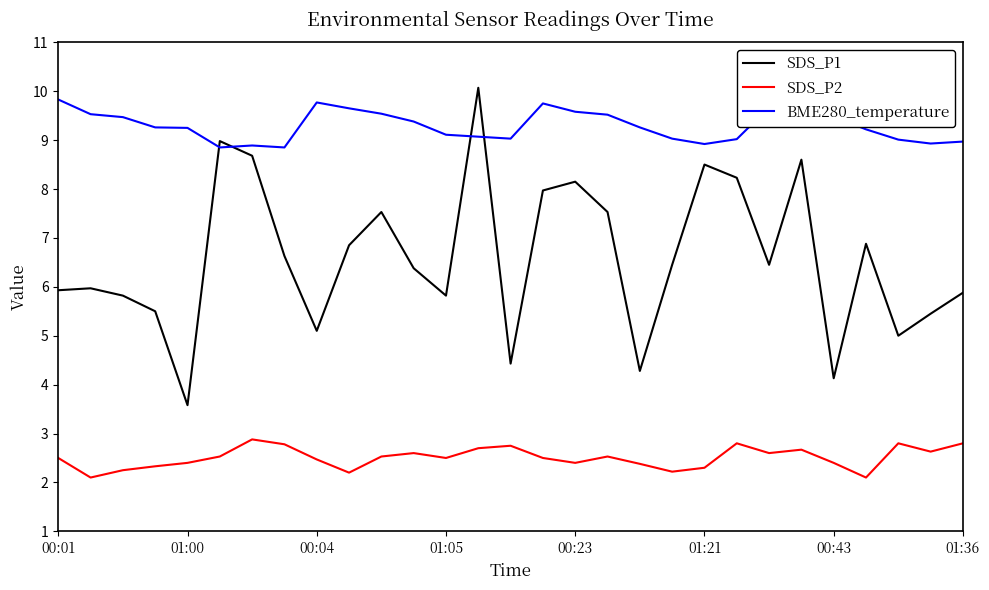

Which series has the largest range (max minus min)?

SDS_P1